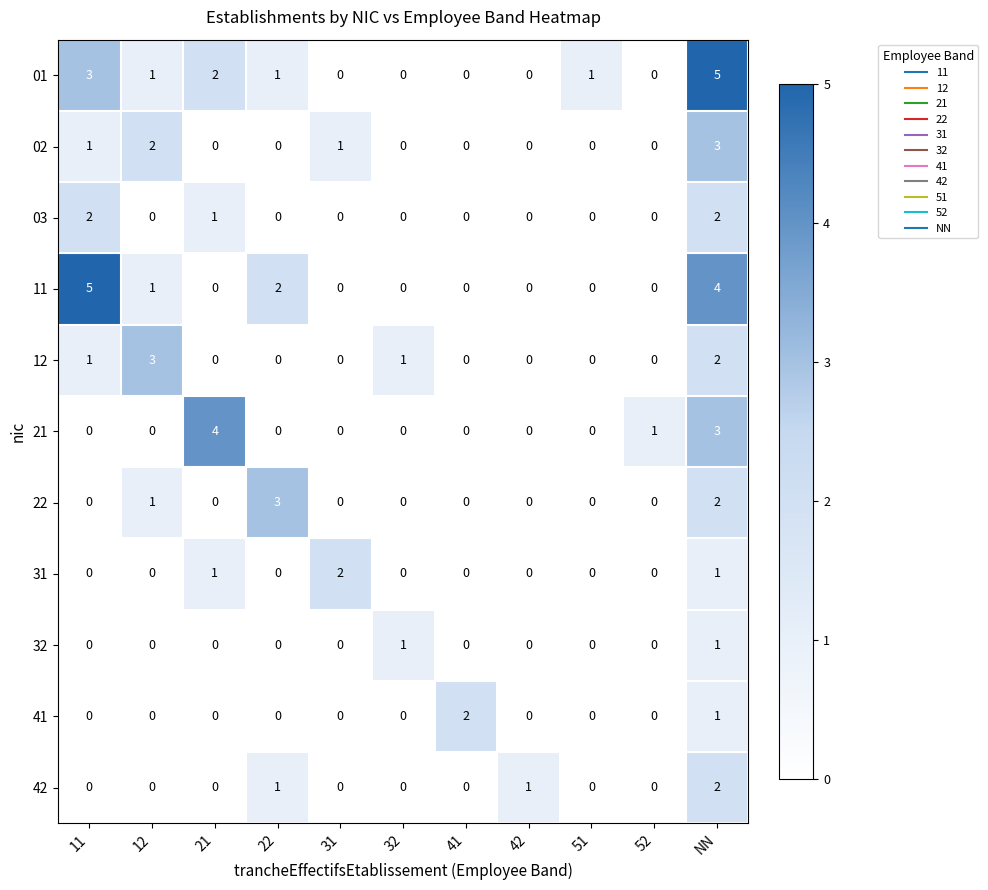

At which label does 42 reach its peak?

NN